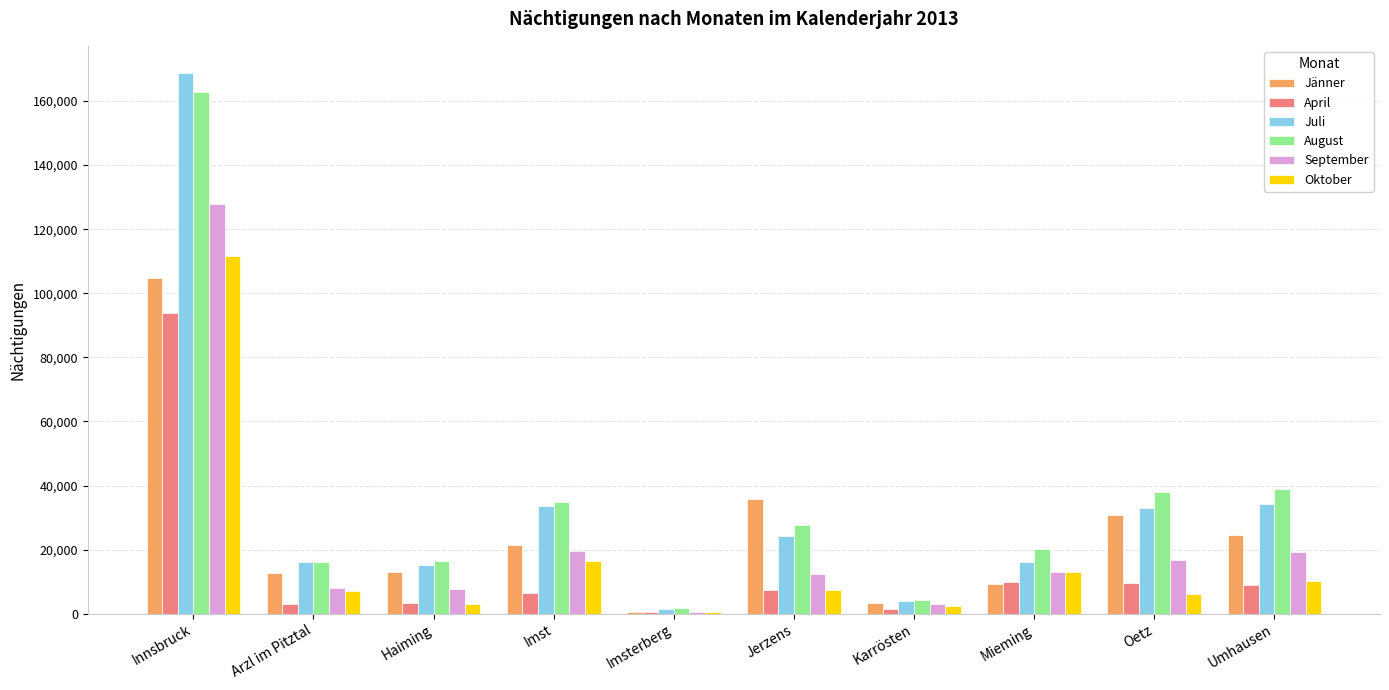

Where does the August series first go above 27776?

Innsbruck